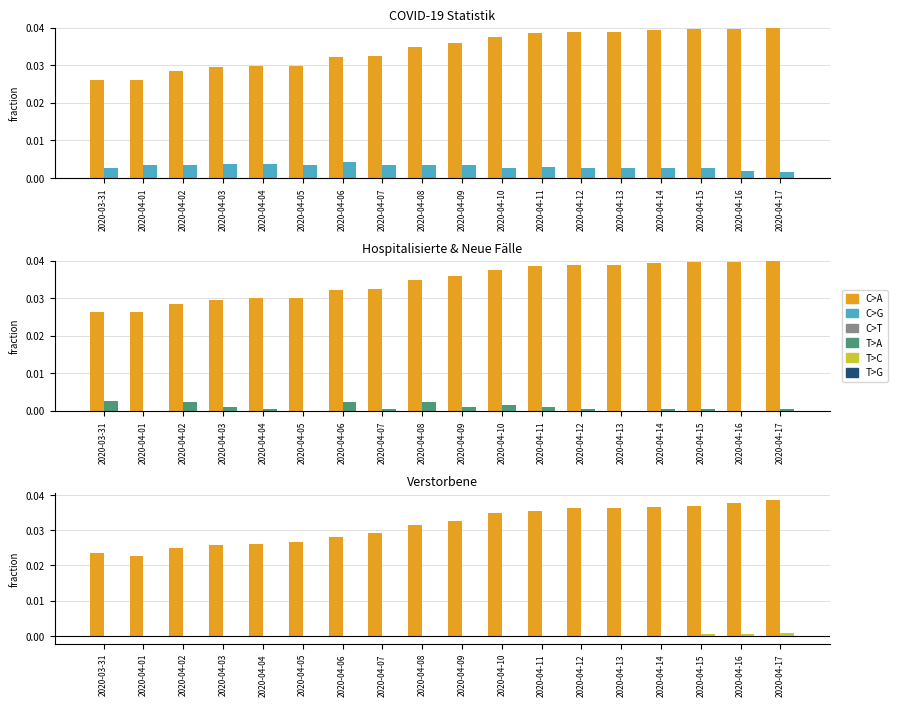

Are the bars grouped side by side (vs. stacked)?

Yes